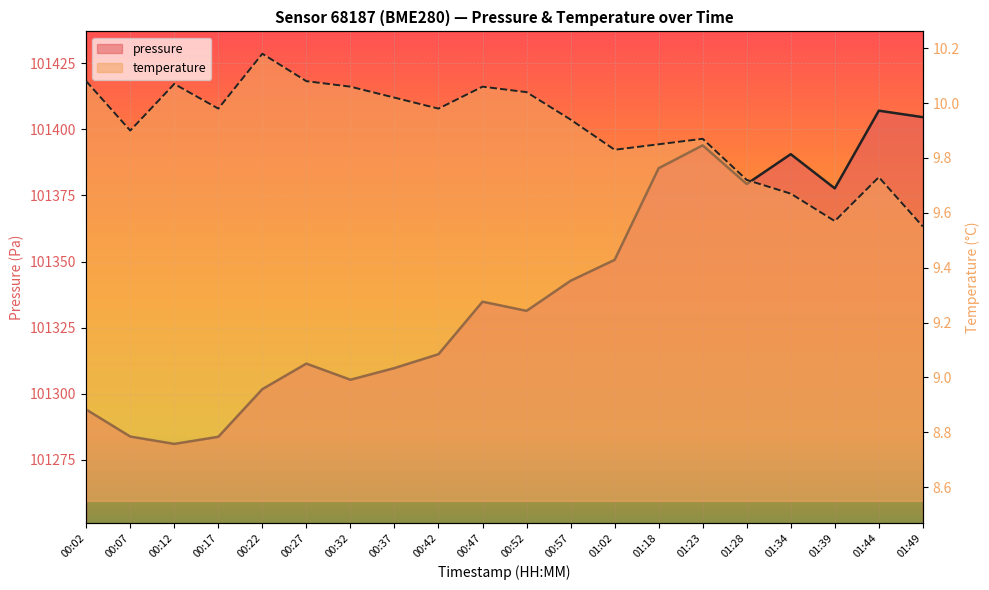

What are all the series names shown in the legend?

pressure, temperature